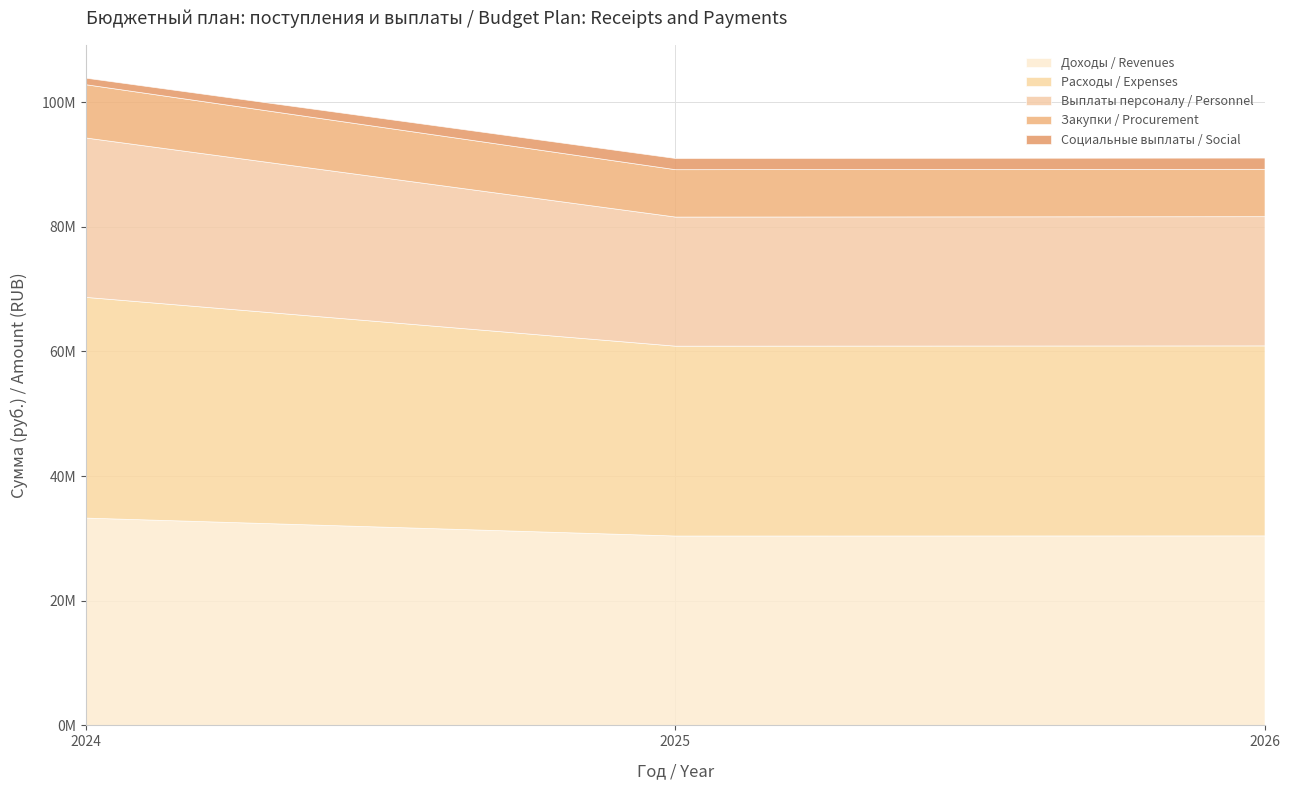

At 2024, list the series in order from largest to smallest.

Расходы / Expenses, Доходы / Revenues, Выплаты персоналу / Personnel, Закупки / Procurement, Социальные выплаты / Social